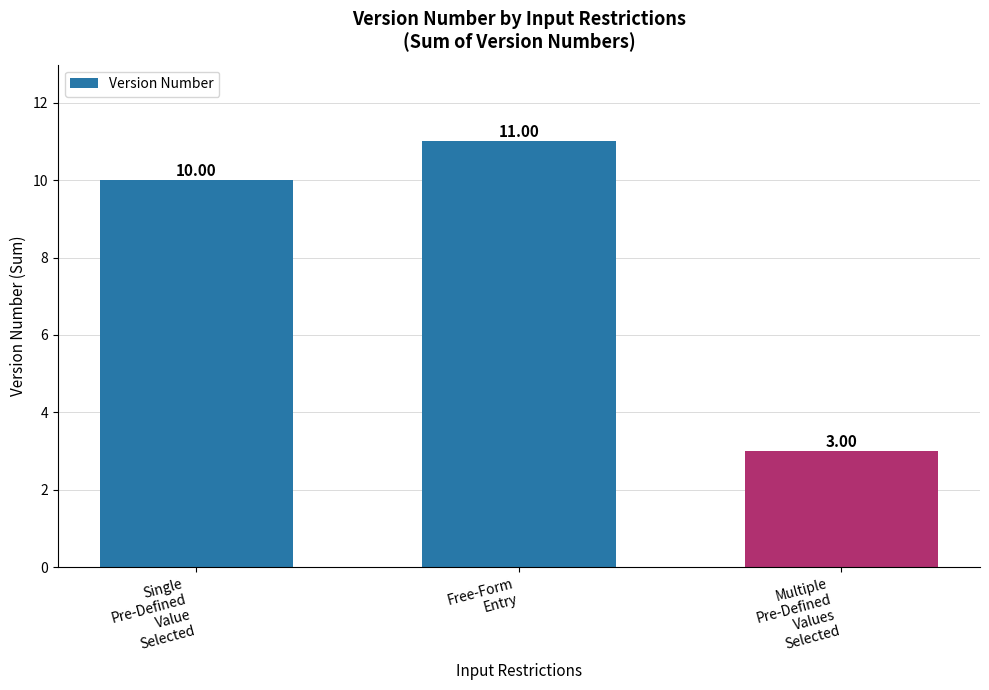

What is the value of the 1st bar from the left?

10